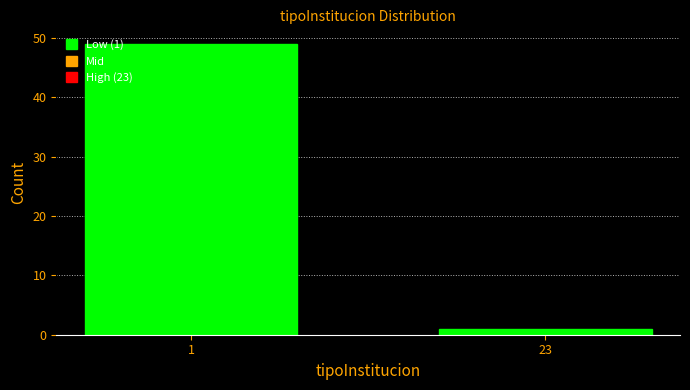

Reading right to left, list all the values displayed in this chart.

23=1	1=49